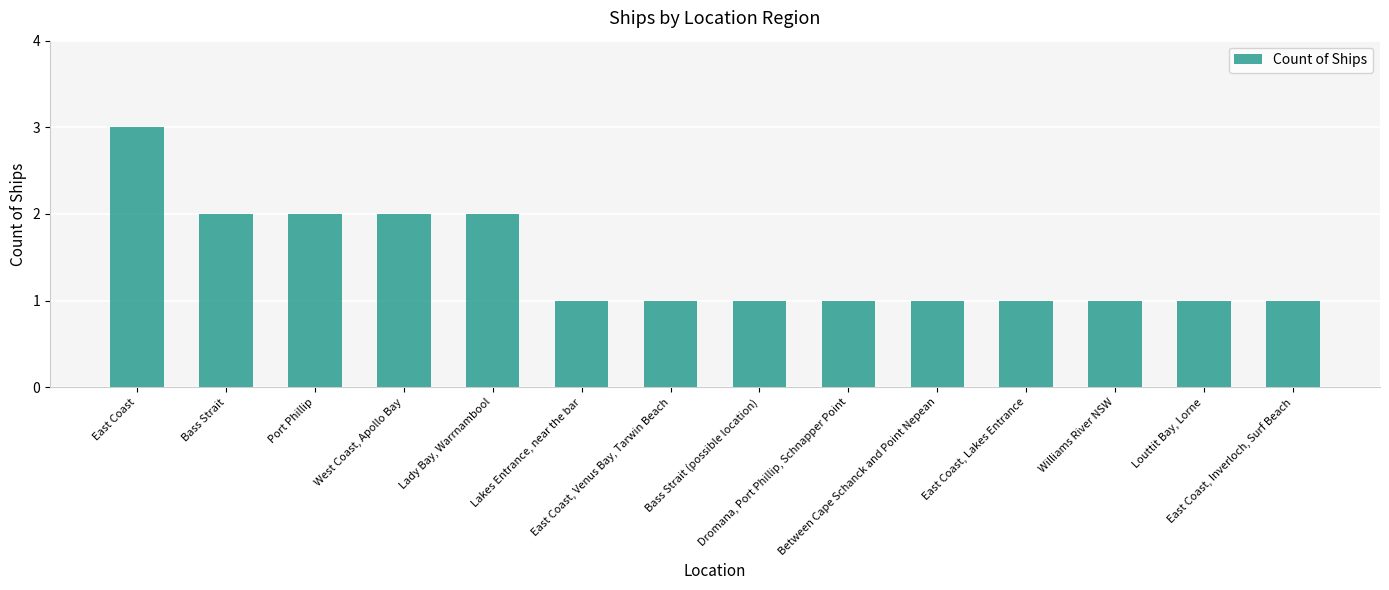

What is the ratio of the value at East Coast, Lakes Entrance to the value at Dromana, Port Phillip, Schnapper Point?

1.0